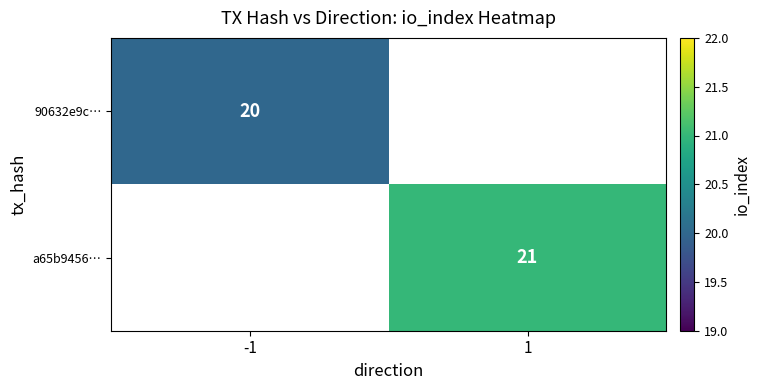

Is it true that a65b9456… equals 10 at 1?

False